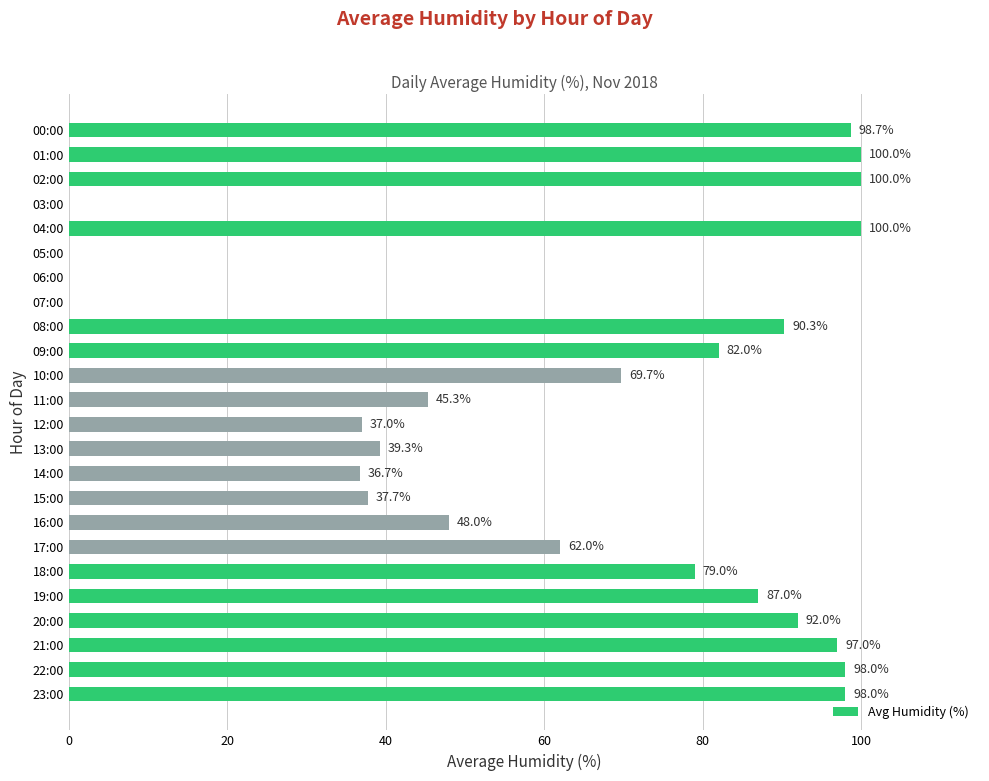

What is the greatest value displayed?

100.0